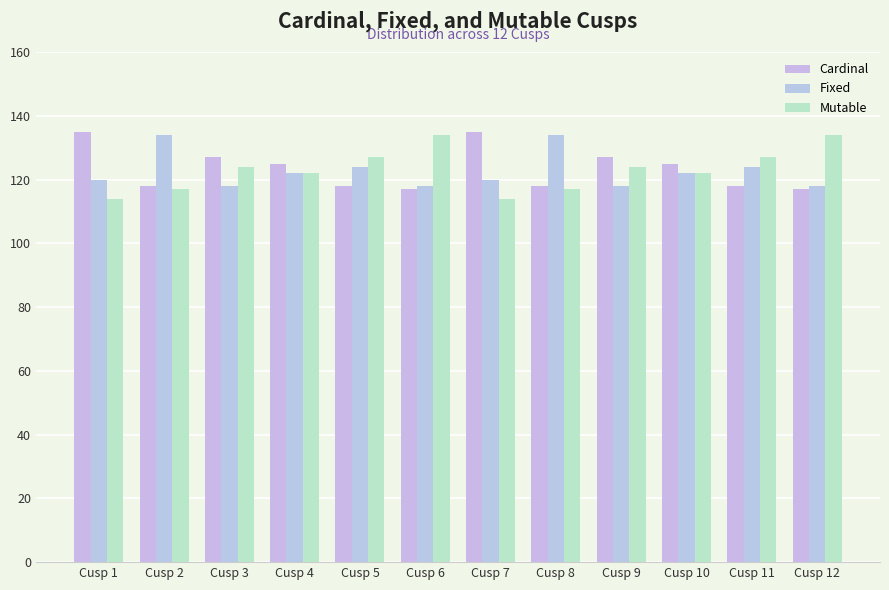

Count the number of data series in this chart.

3